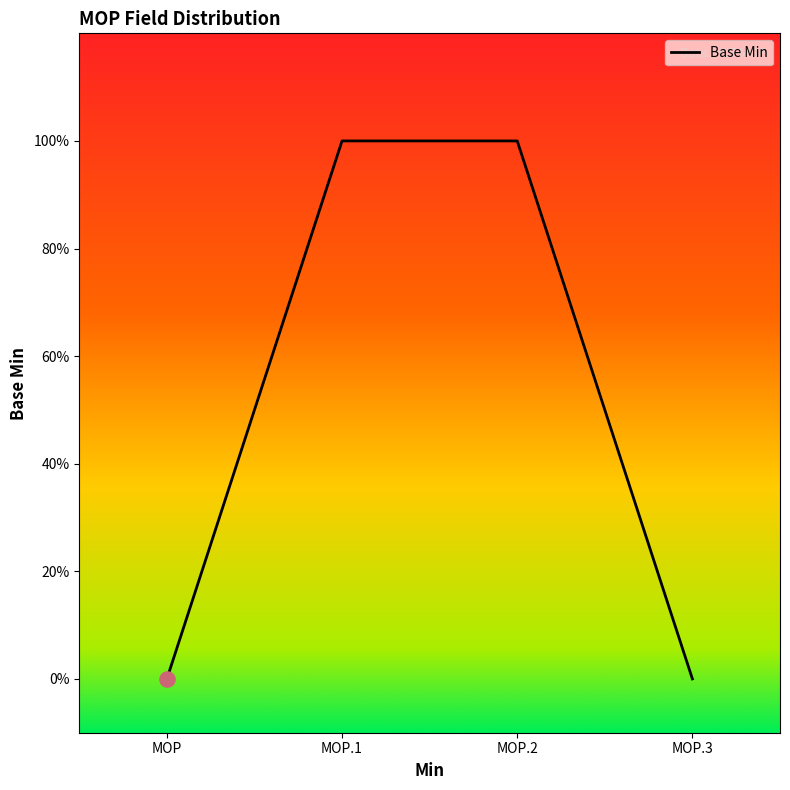

Which has a higher value, MOP.2 or MOP?

MOP.2